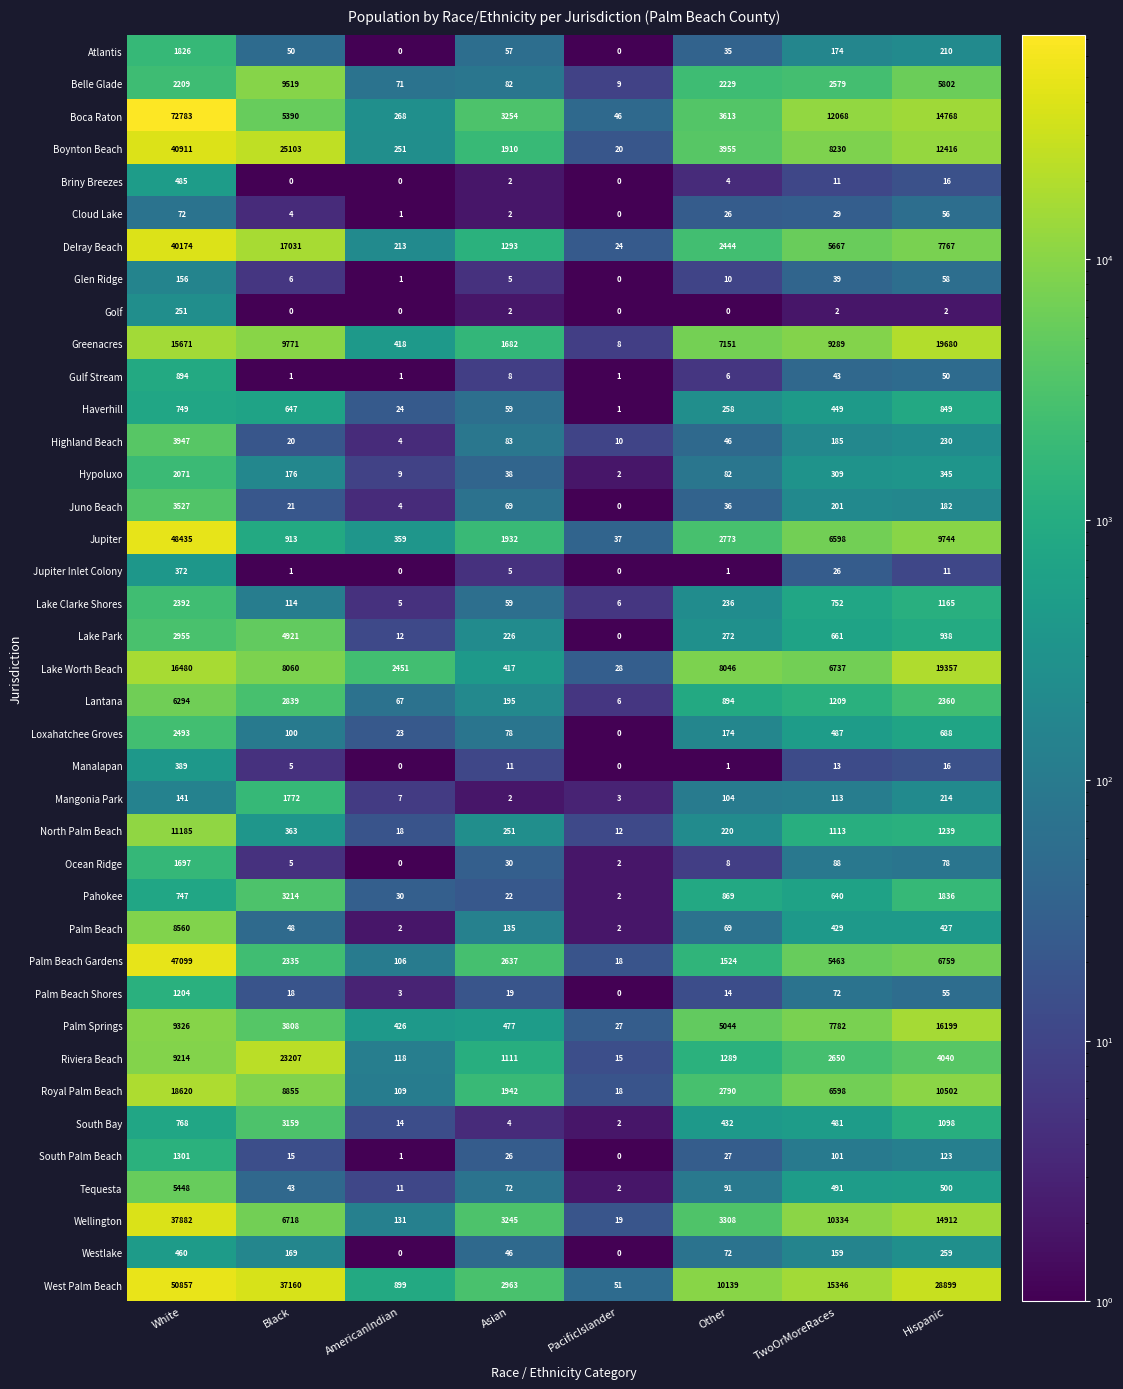

What value does the Gulf Stream series have at Other?

6